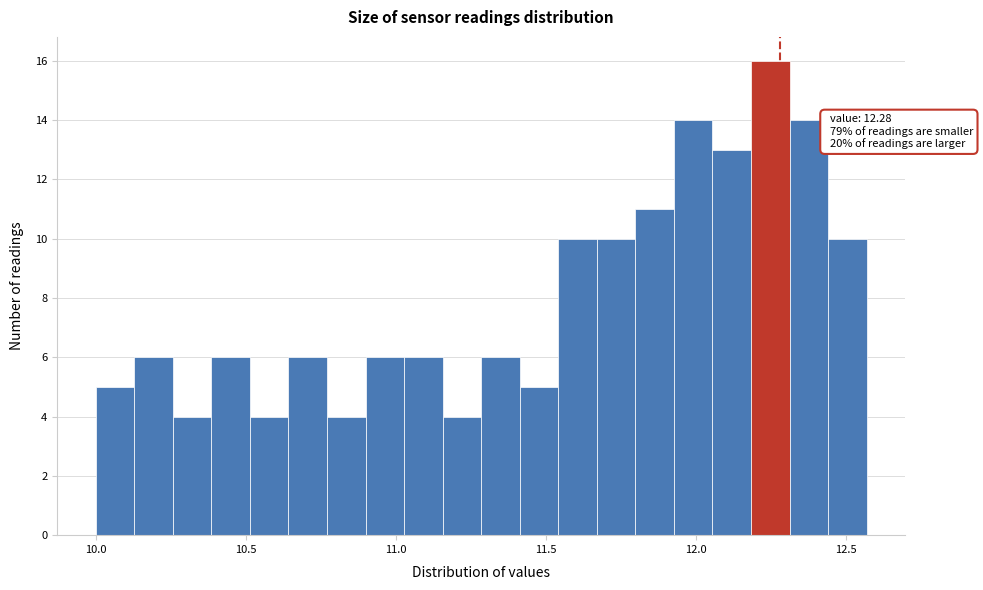

Read against the x-axis, roughly where is the centre of the tallest bar?

12.25